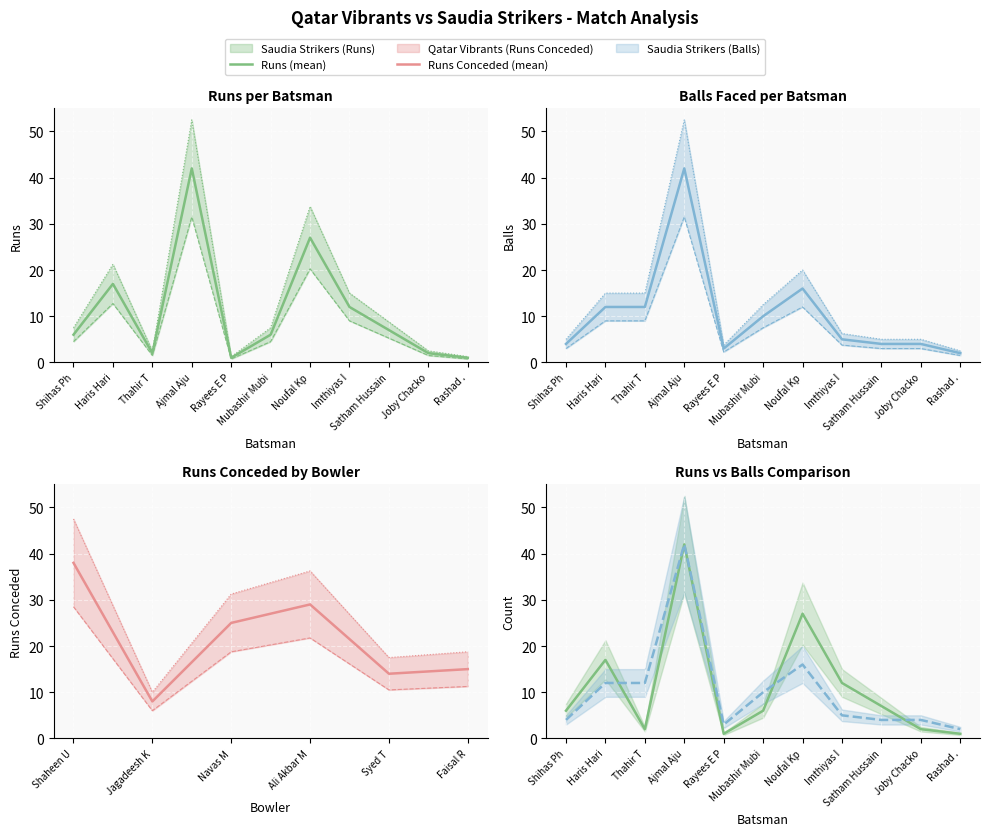

Rank the categories by Saudia Strikers (Runs) value from highest to lowest.

Ajmal Aju, Noufal Kp, Haris Hari, Imthiyas I, Satham Hussain, Shihas Ph, Mubashir Mubi, Thahir T, Joby Chacko, Rayees E P, Rashad .